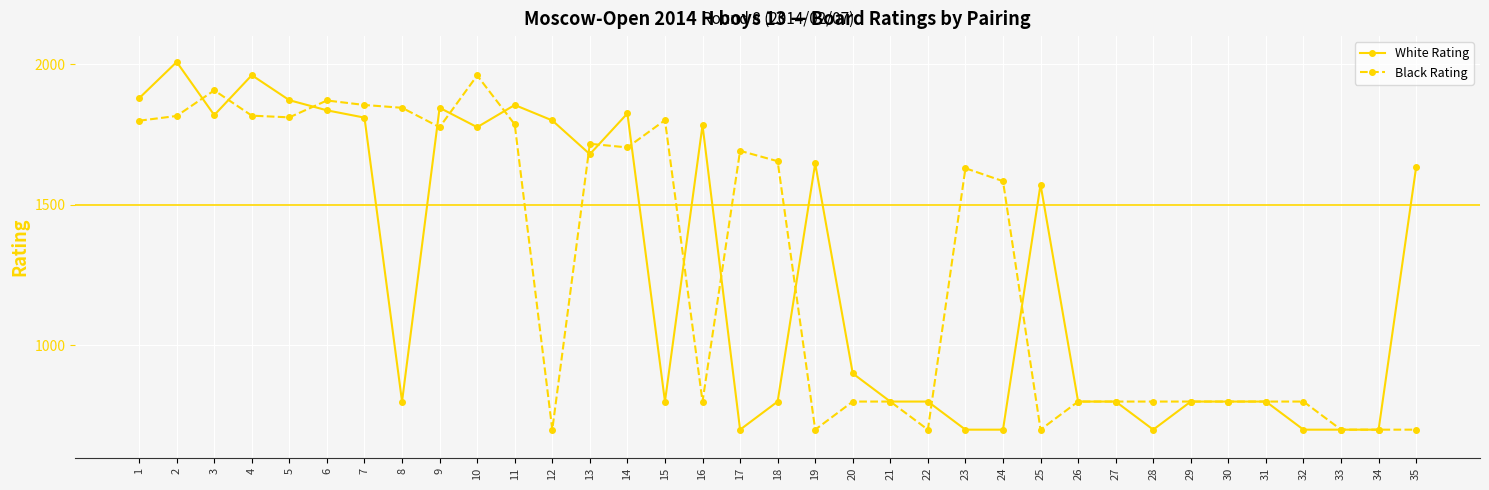

How many data points in White Rating are less than 900?

17